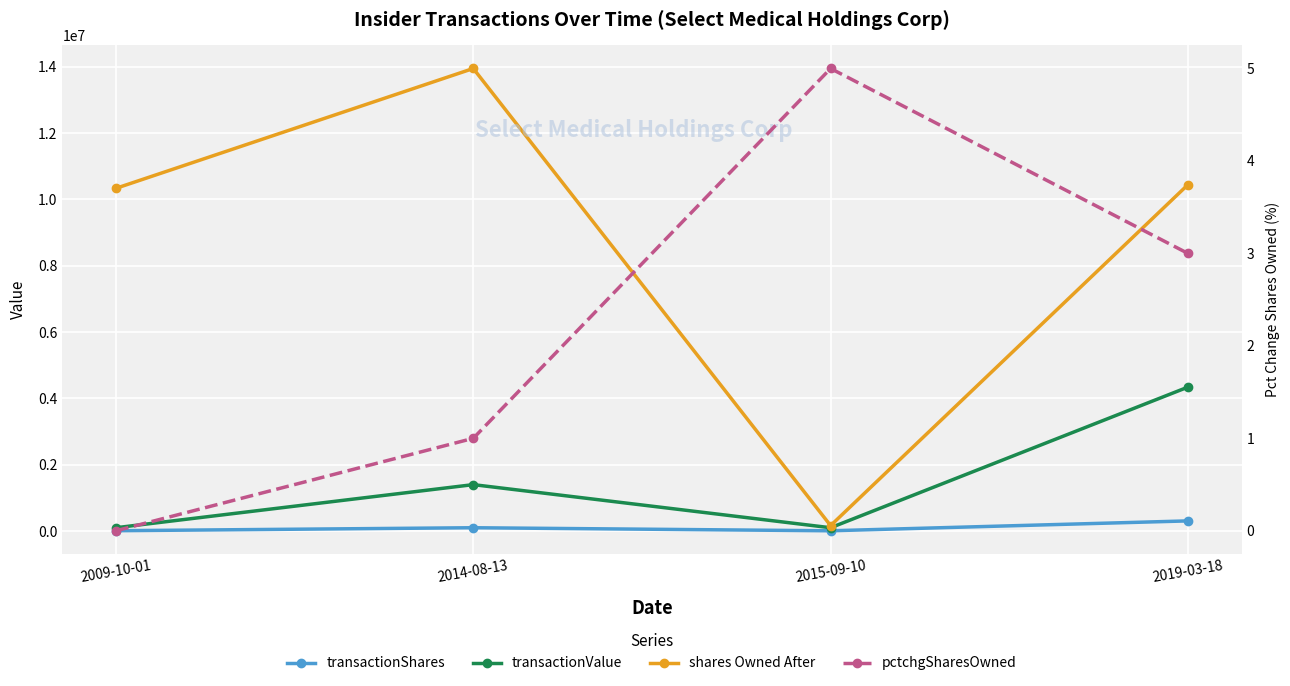

Where is the first local maximum for pctchgSharesOwned?

2015-09-10